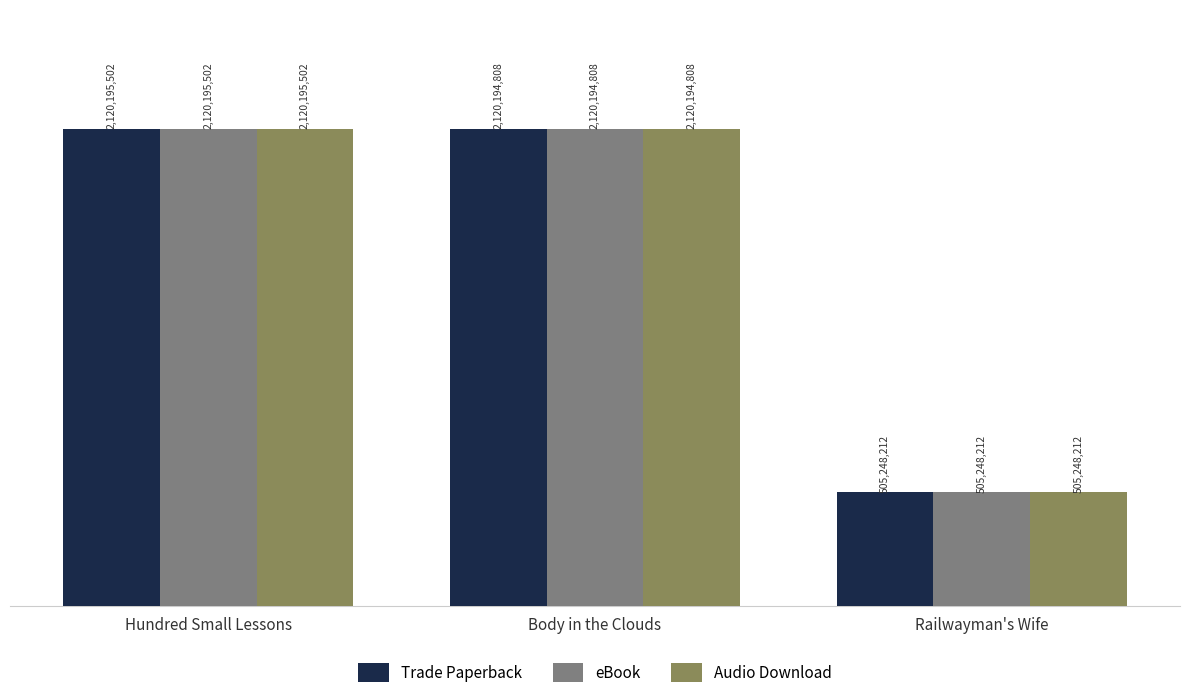

At how many categories does at least one series exceed 2036135280?

2